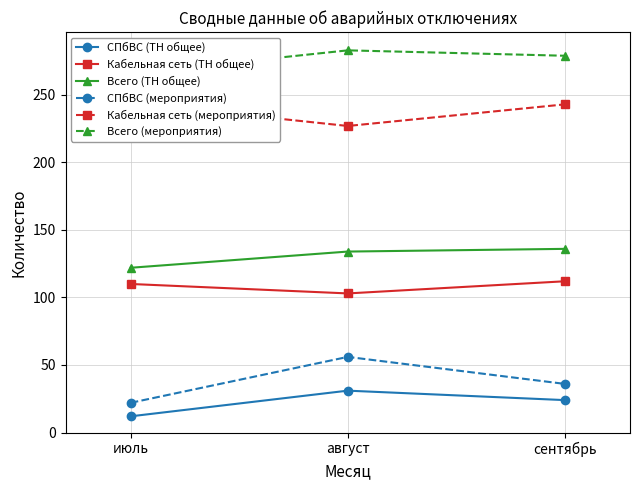

What is the difference between the highest and lowest values at июль?

254